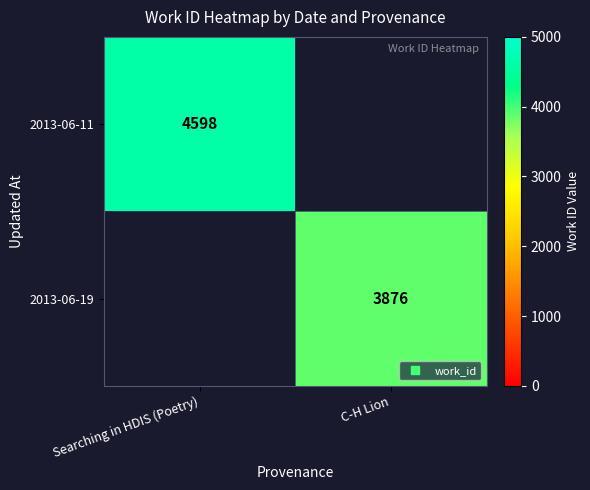

What is the minimum value shown in the chart?

3876.0